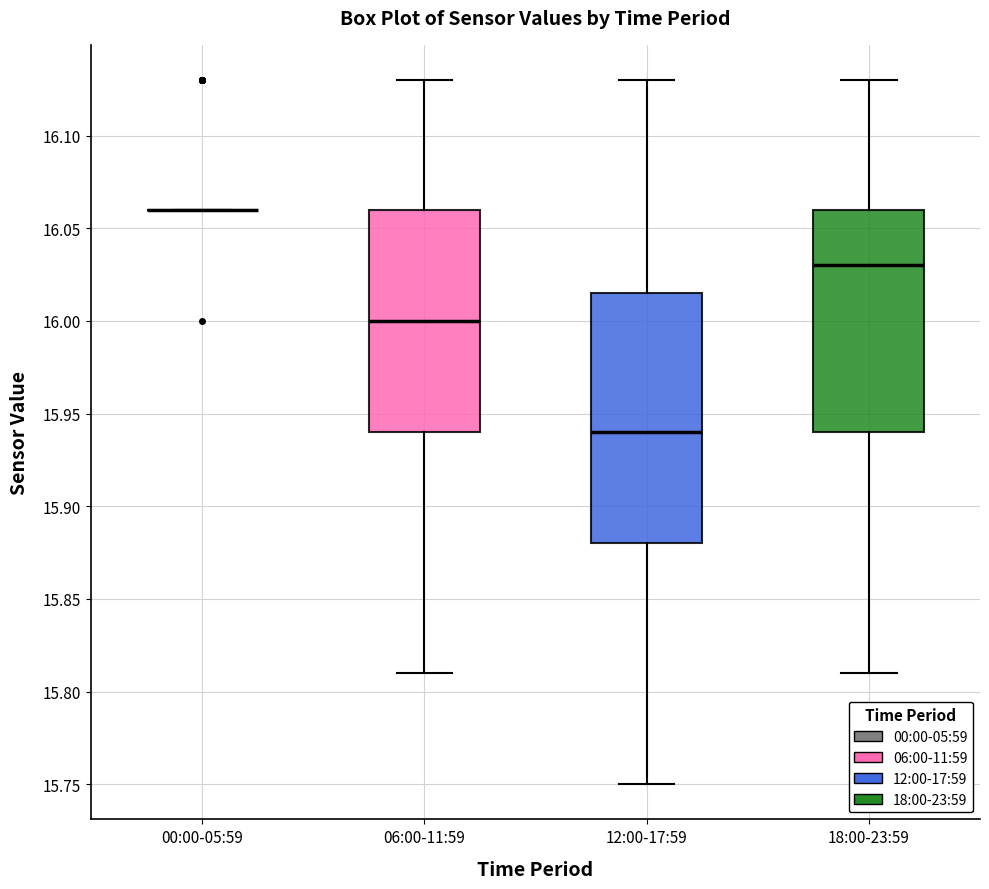

Which box is the tallest, from its lower edge to its upper edge?

12:00-17:59